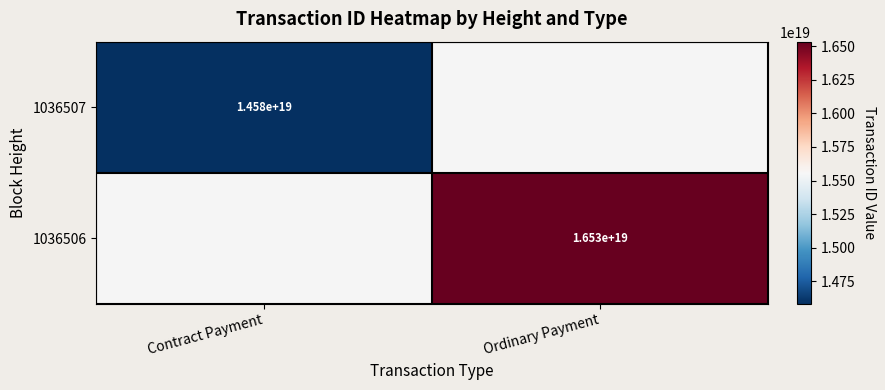

The value of 1036506 at Ordinary Payment is 16530000000000000000. True or false?

True